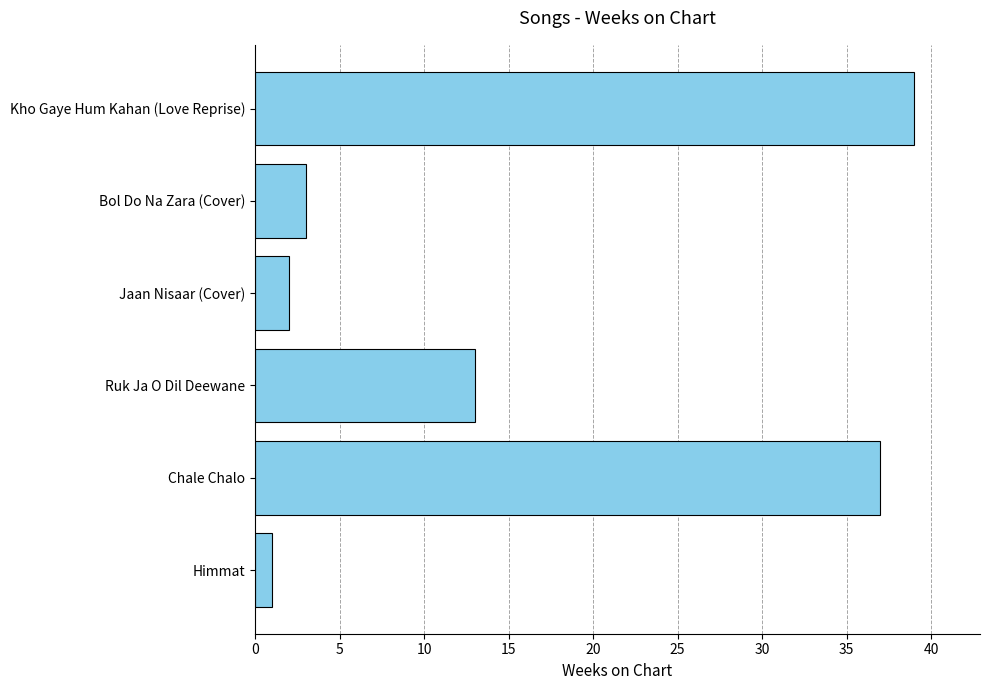

The value at Chale Chalo is 56. True or false?

False